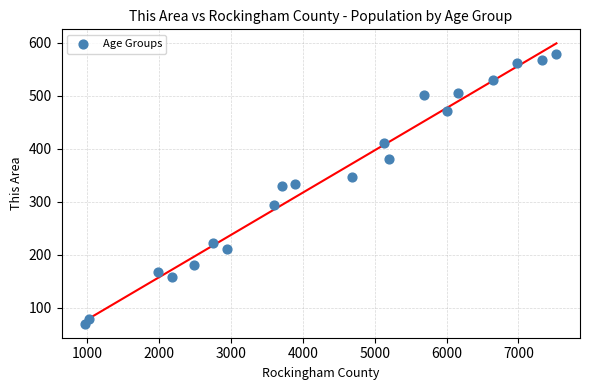

What is the range of X values (max minus min)?

6560